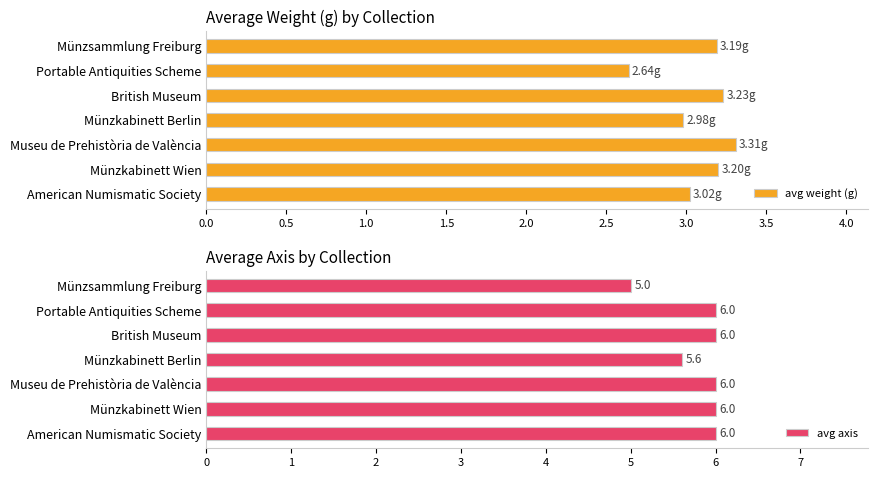

Which category has the lowest value in the avg weight (g) series?

Portable Antiquities Scheme